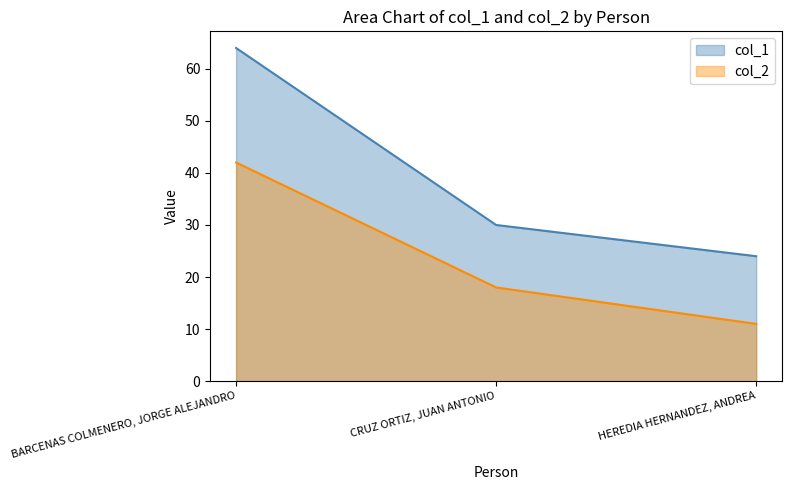

Reading right to left, what are all the values shown in this chart?

col_1: HEREDIA HERNANDEZ, ANDREA=24	CRUZ ORTIZ, JUAN ANTONIO=30	BARCENAS COLMENERO, JORGE ALEJANDRO=64
col_2: HEREDIA HERNANDEZ, ANDREA=11	CRUZ ORTIZ, JUAN ANTONIO=18	BARCENAS COLMENERO, JORGE ALEJANDRO=42